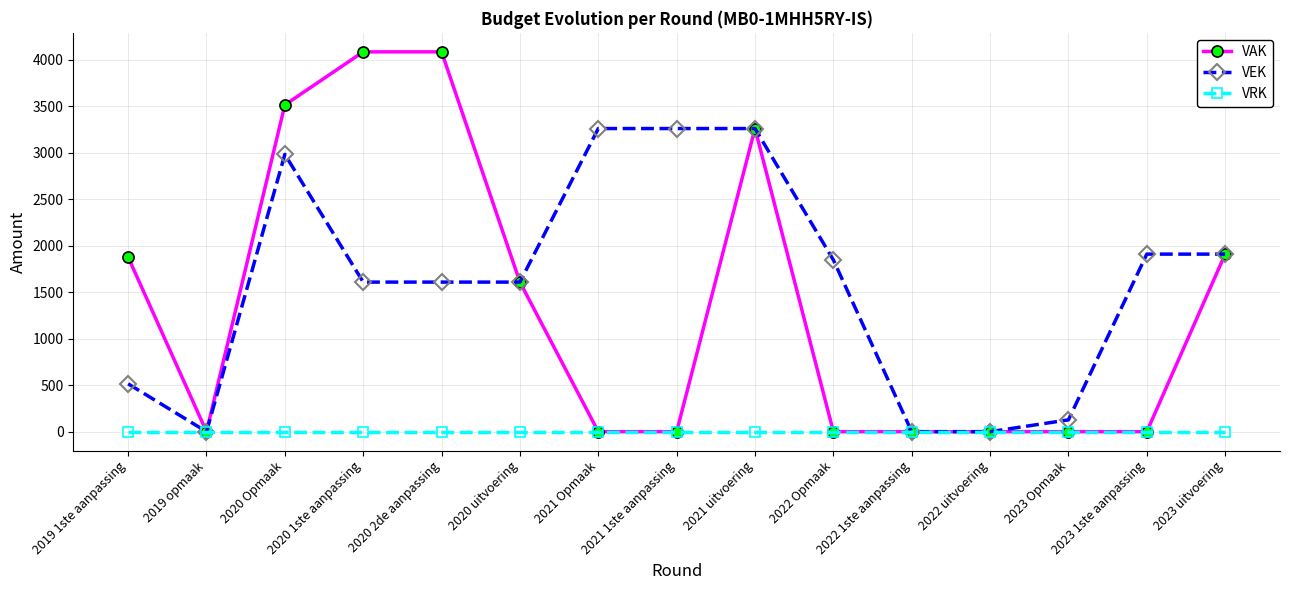

At 2020 1ste aanpassing, list the series in order from smallest to largest.

VRK, VEK, VAK